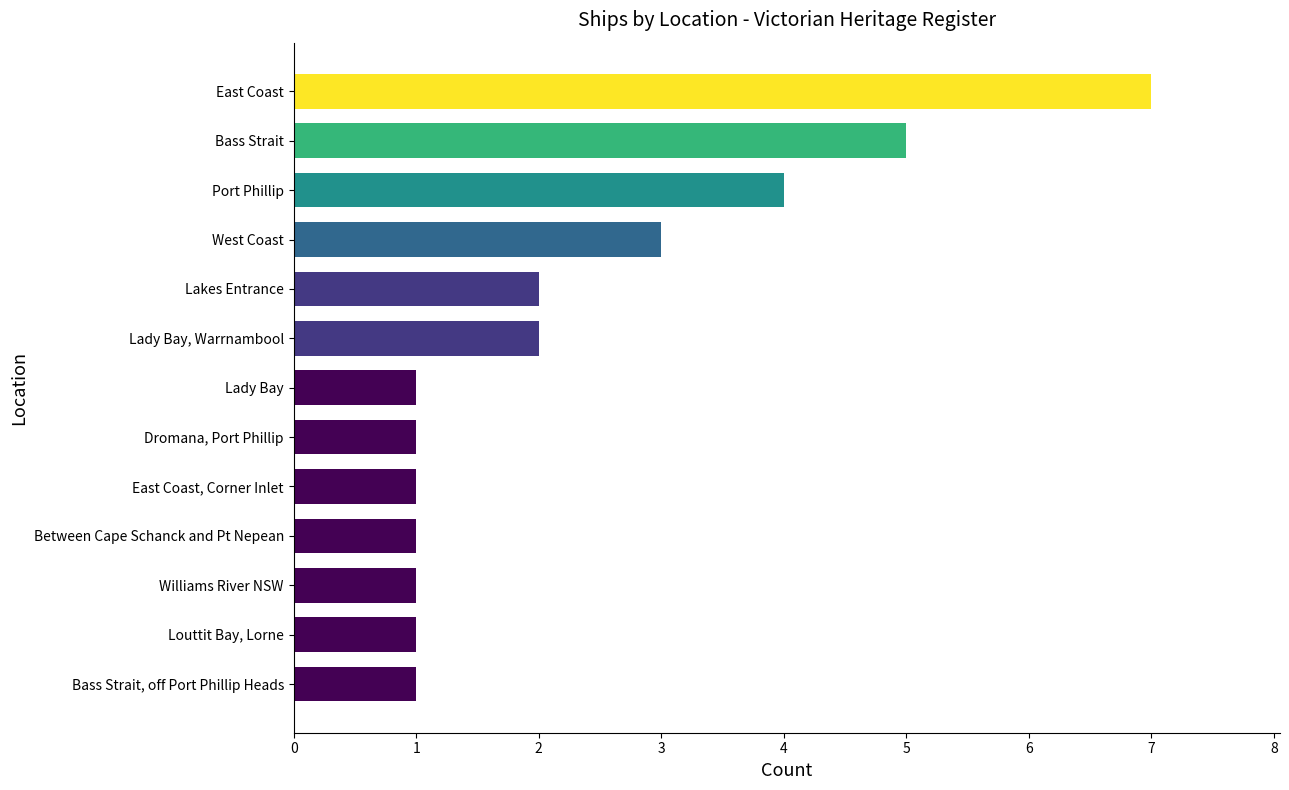

What is the average value?

2